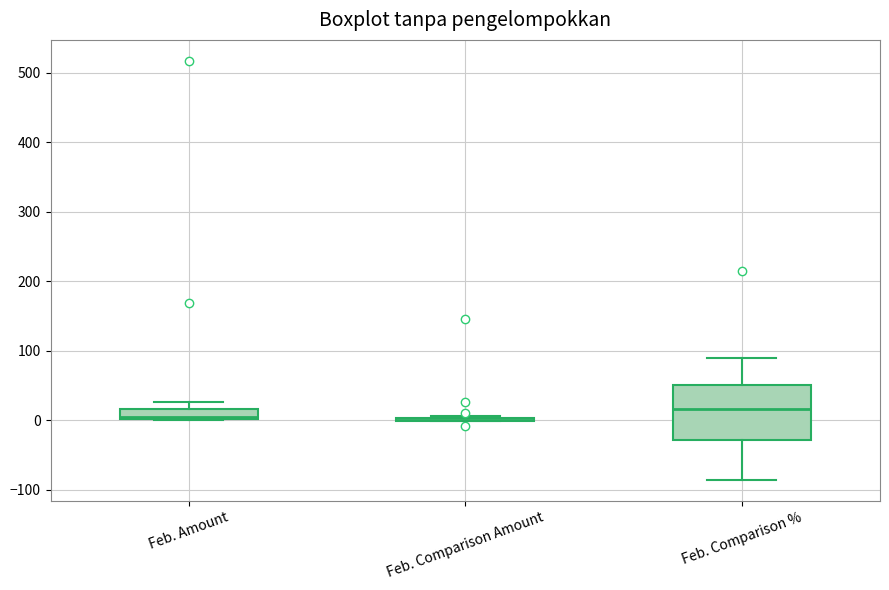

Which box is the tallest, from its lower edge to its upper edge?

Feb. Comparison %